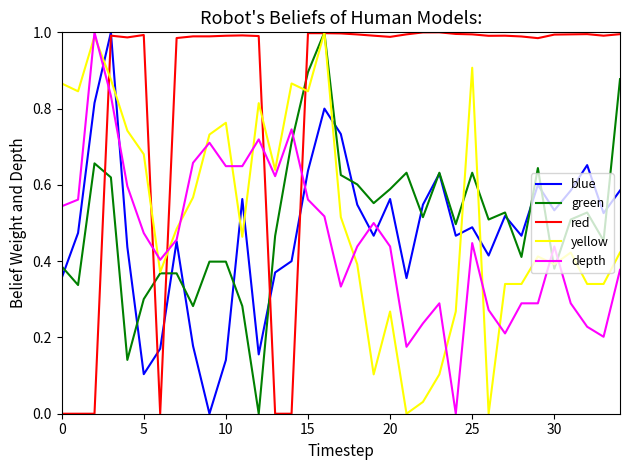

Which series has the largest total across all categories?

red